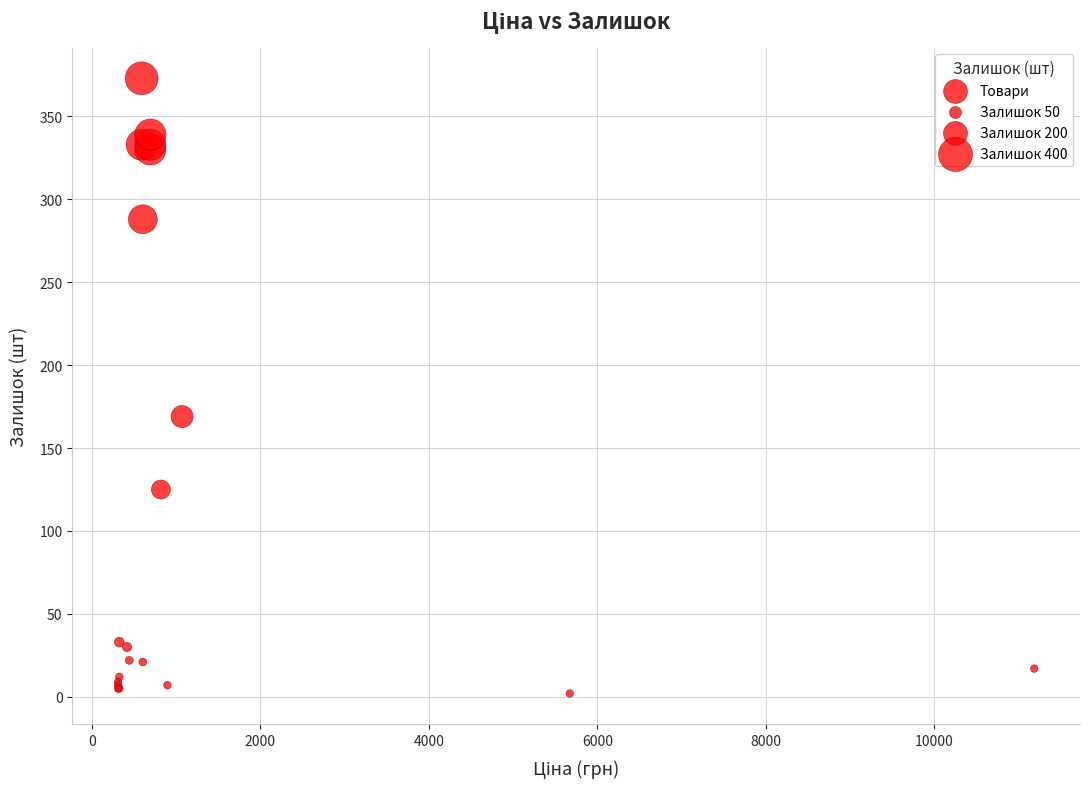

What Y value in the scatter plot is closest to 187?

169